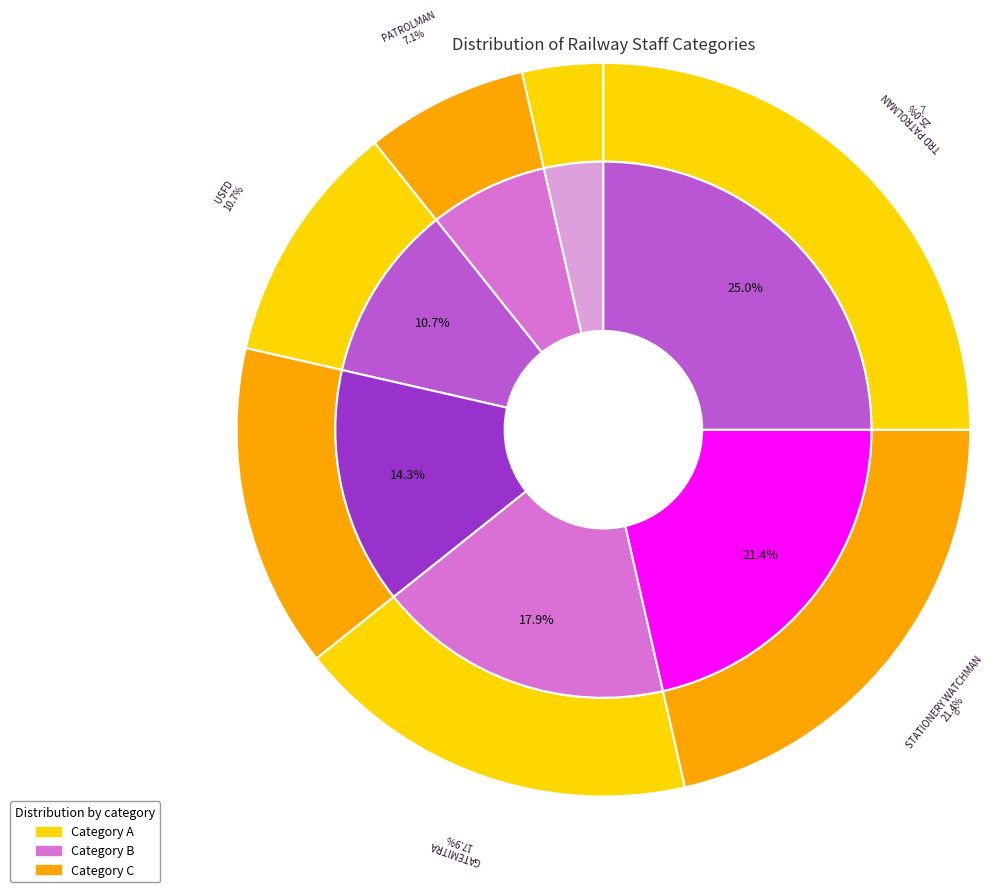

To the nearest percent, what is the difference between the GATEMITRA and MATE slice percentages?

4%